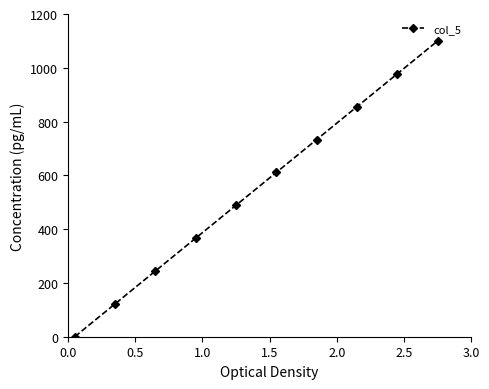

What is the average value?

550.0